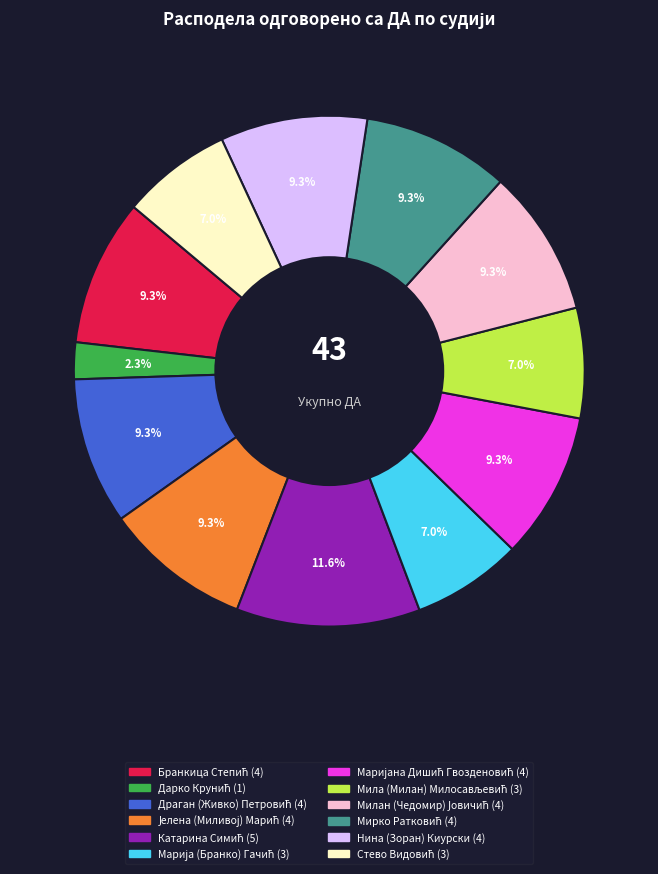

Does any single category account for the majority?

No